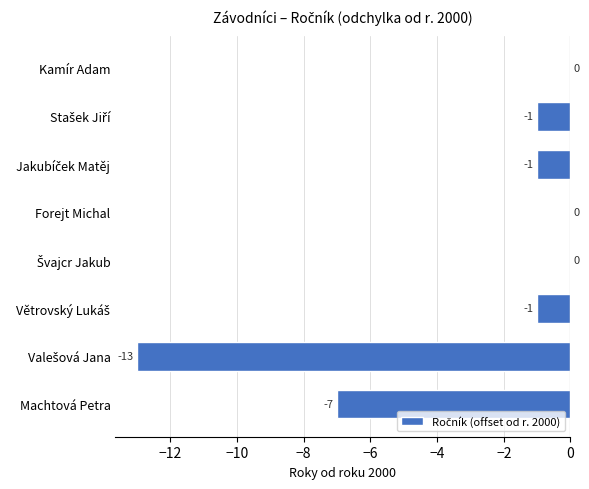

The chart shows a value of -5 at Kamír Adam. True or false?

False